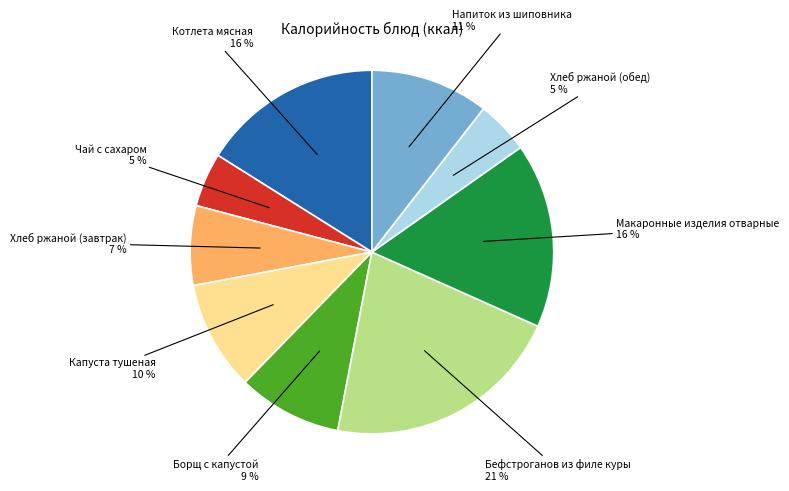

Is it true that Котлета мясная is 28% of the pie?

False